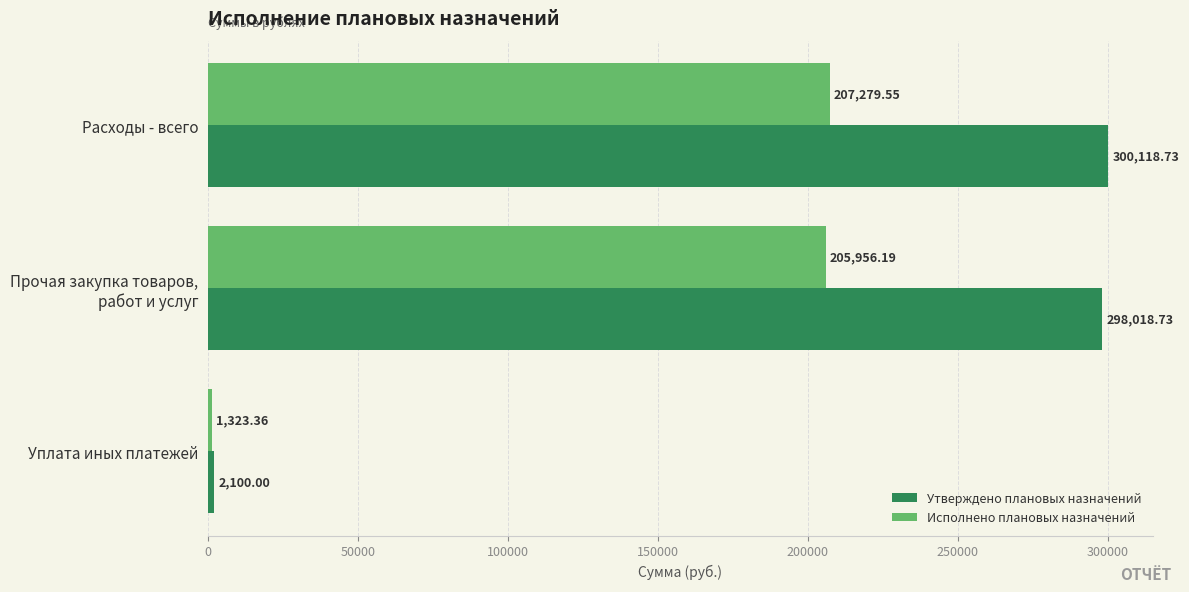

What is the difference between the maximum and second lowest values in the Исполнено плановых назначений series?

1323.4